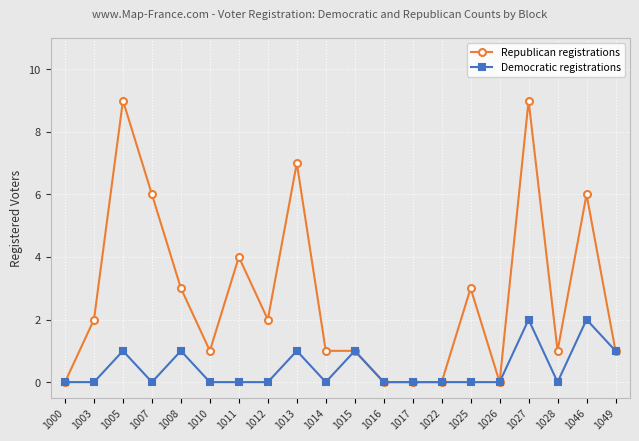

Reading right to left, transcribe all the data shown in this chart.

Republican registrations: 1	6	1	9	0	3	0	0	0	1	1	7	2	4	1	3	6	9	2	0
Democratic registrations: 1	2	0	2	0	0	0	0	0	1	0	1	0	0	0	1	0	1	0	0